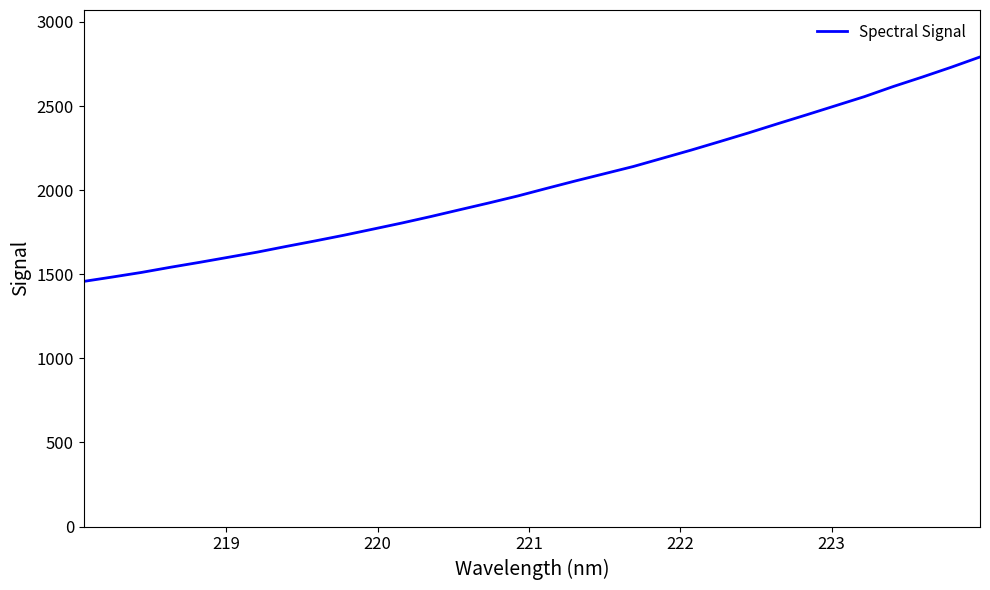

How many values exceed 2010?

16